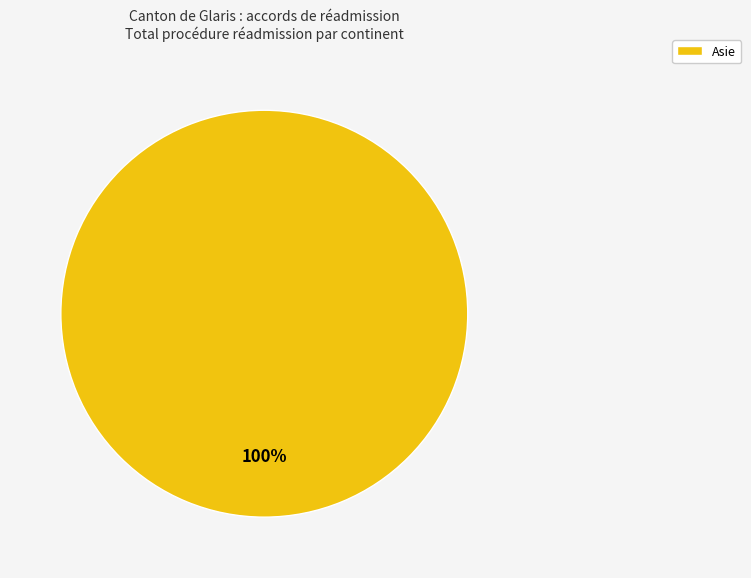

Is there any slice that represents more than half of the pie?

Yes